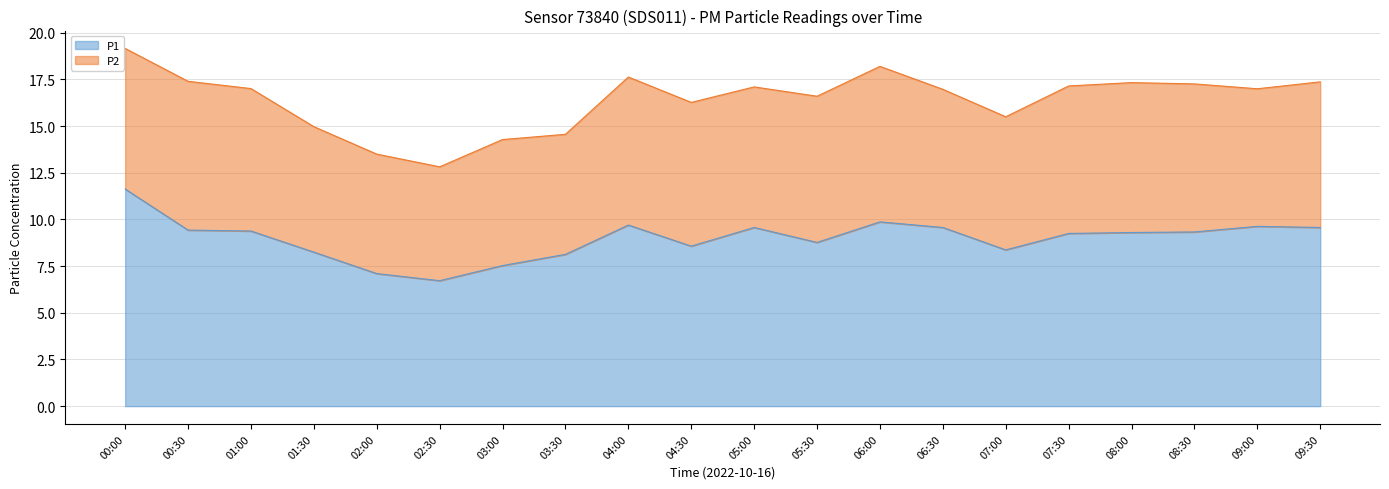

What is the label of the 4th point from the right?

08:00